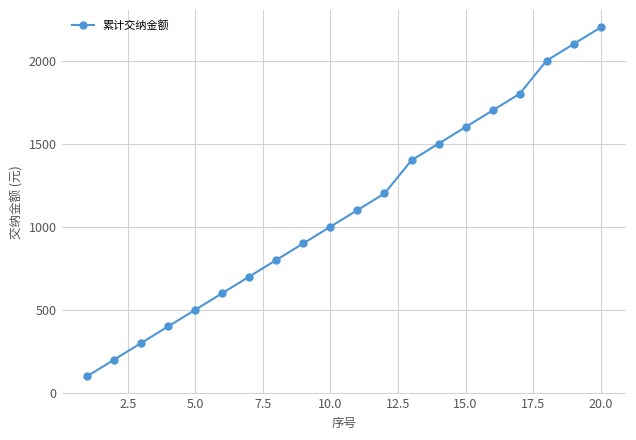

What is the value of the 7th point from the left?

700